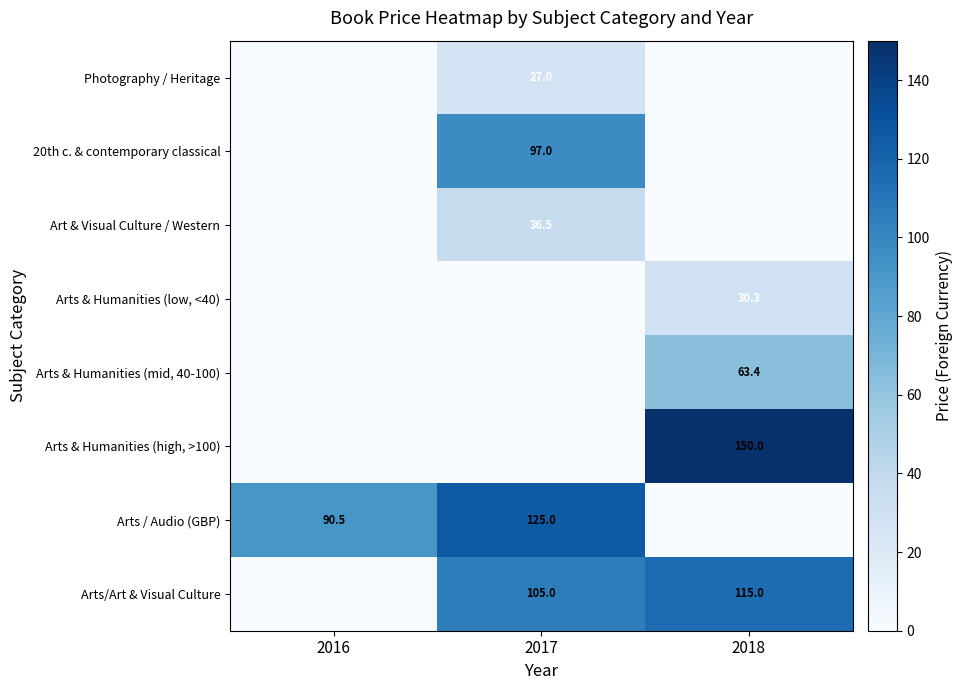

The Art & Visual Culture / Western series shows 52.4 at 2017. True or false?

False